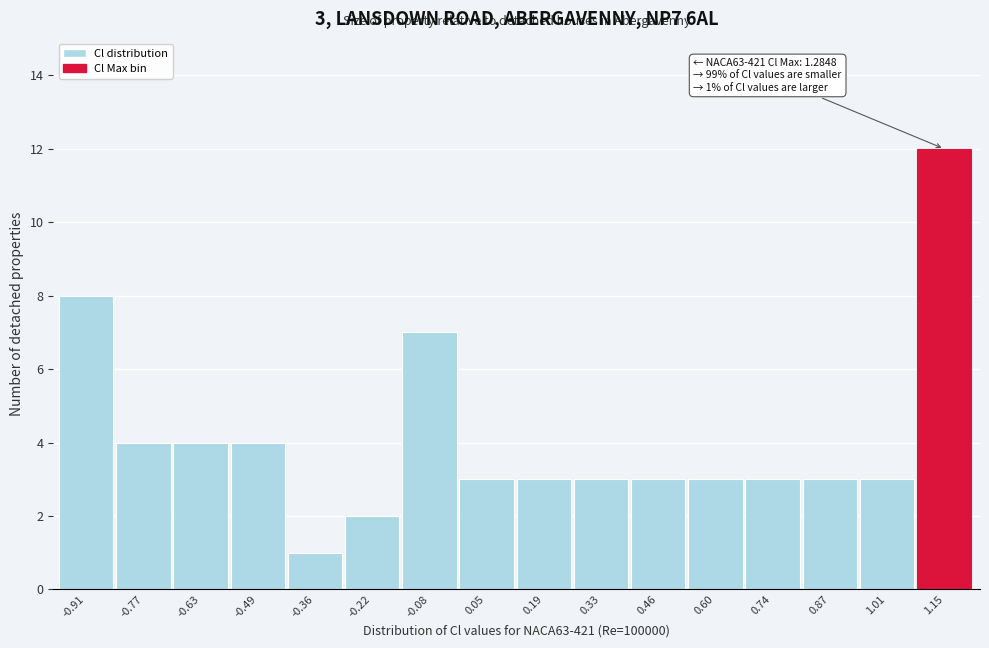

Reading left to right, extract all data points from this chart.

8	4	4	4	1	2	7	3	3	3	3	3	3	3	3	12